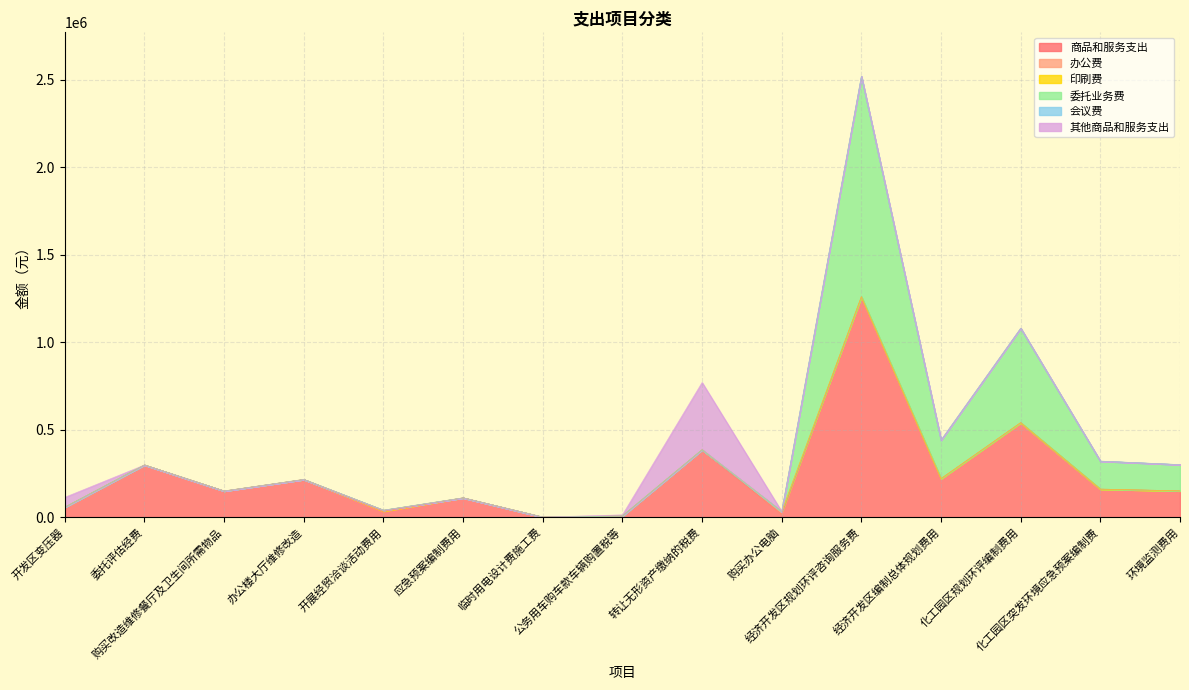

How many lines are shown in the chart?

6